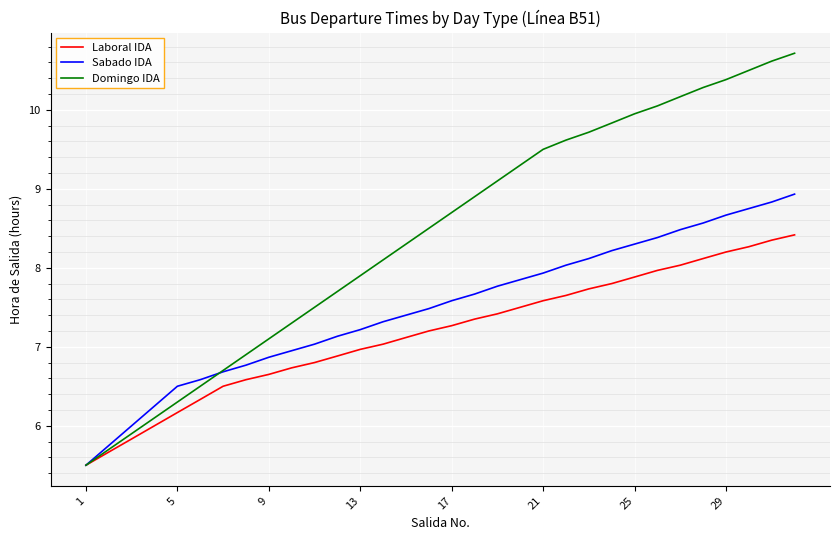

Is this an area chart (filled region under the line)?

No